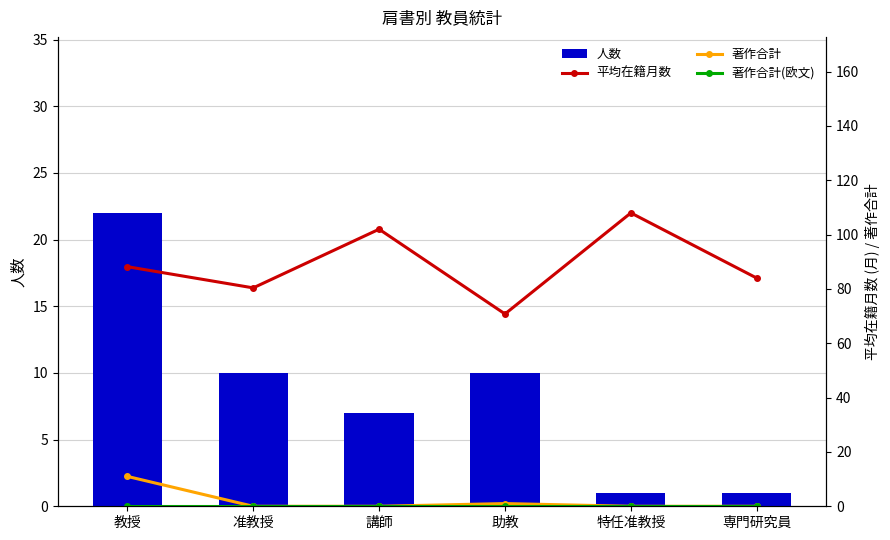

Where is 平均在籍月数 nearest to the value 89?

教授